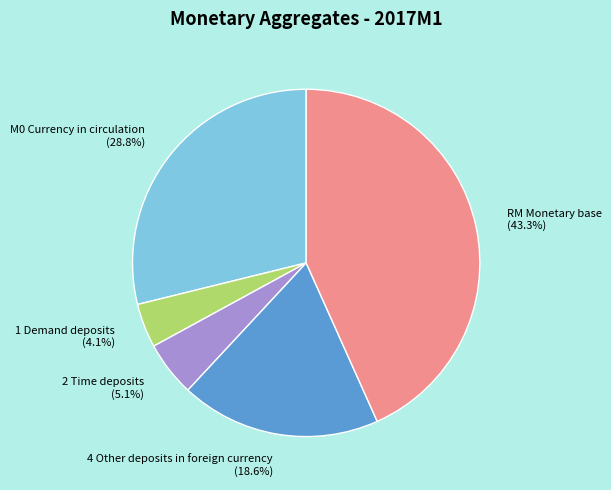

What percentage is NOT represented by M0 Currency in circulation?

71.2%